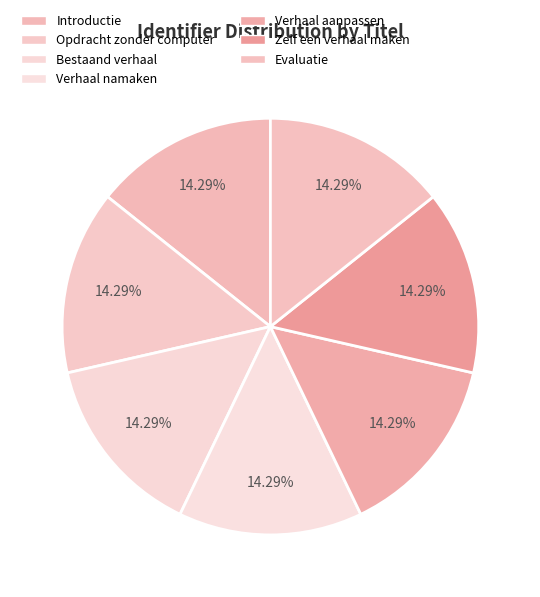

How many slices are in this pie chart?

7